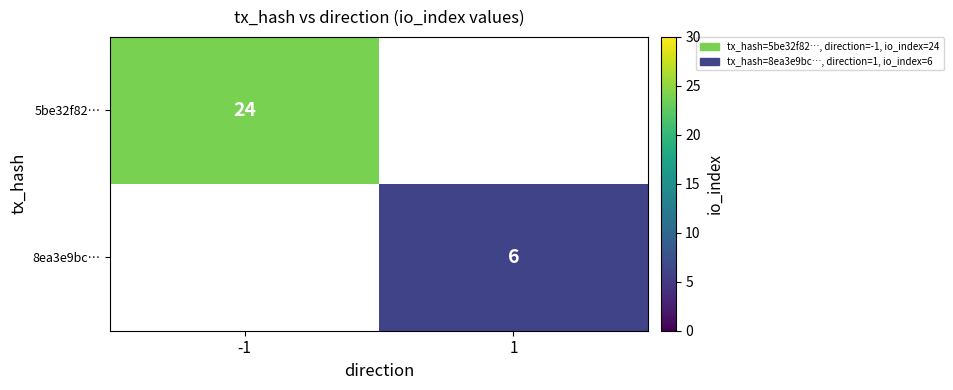

Is the value of 5be32f82… at -1 greater than the value of 8ea3e9bc… at 1?

Yes